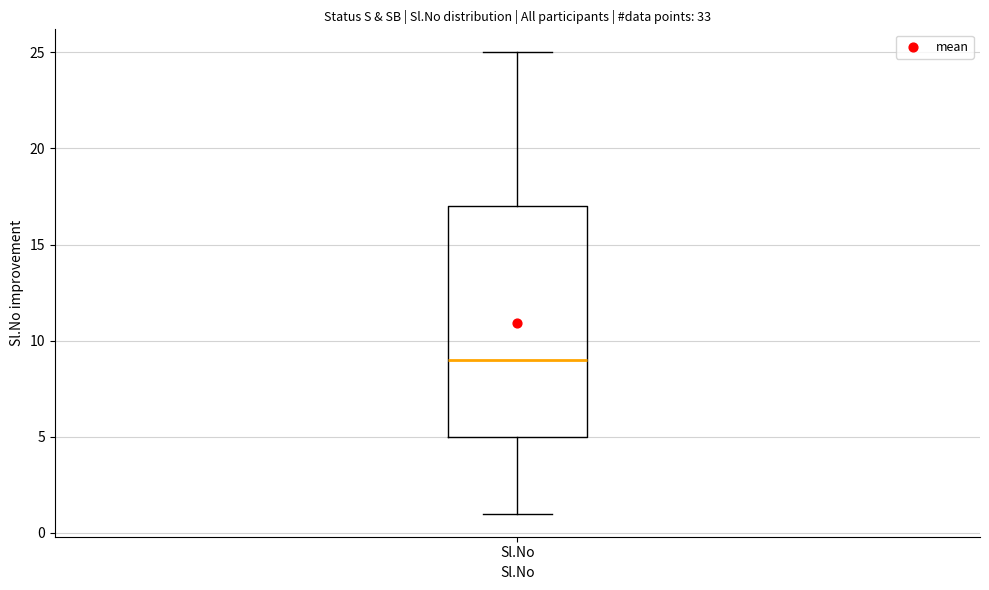

Transcribe this box plot: give where the median line is, the range the box spans, and where the two whiskers end, as read against the y-axis. The values are not printed on the chart, so give them approximately, as read against the axis.

median 9, box 5 to 17, whiskers 1 to 25